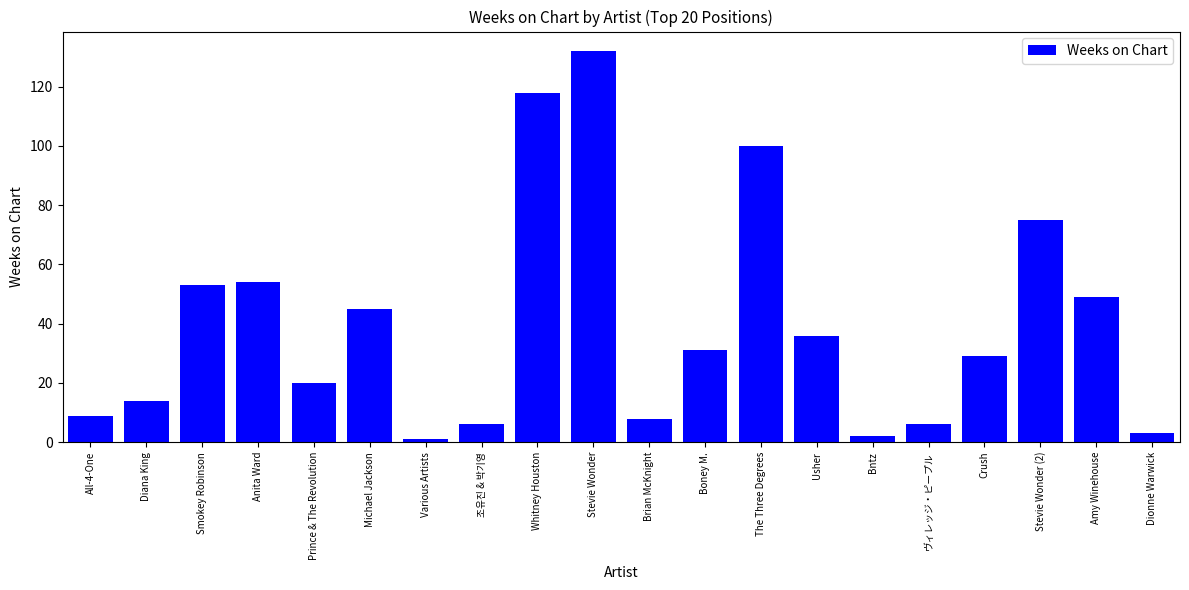

Is it true that the value at All-4-One is 9?

True